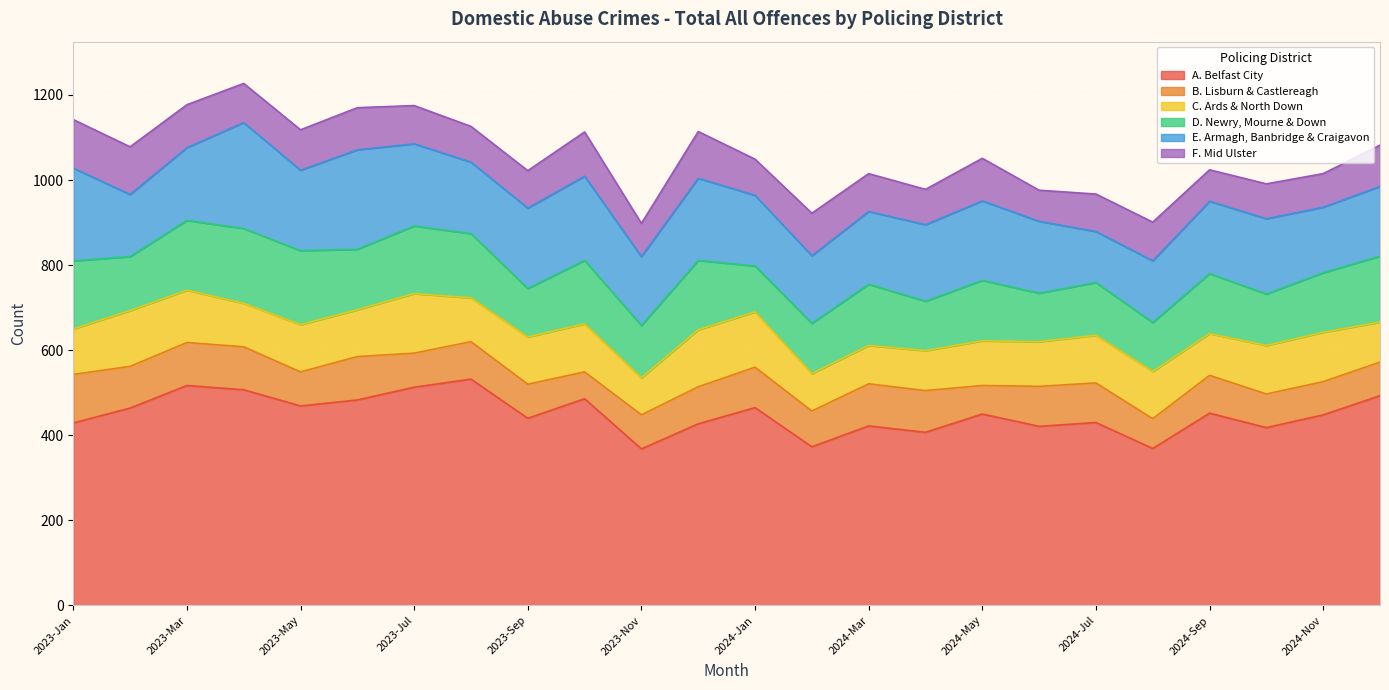

True or false: E. Armagh, Banbridge & Craigavon has more than 0 interior local peaks.

True